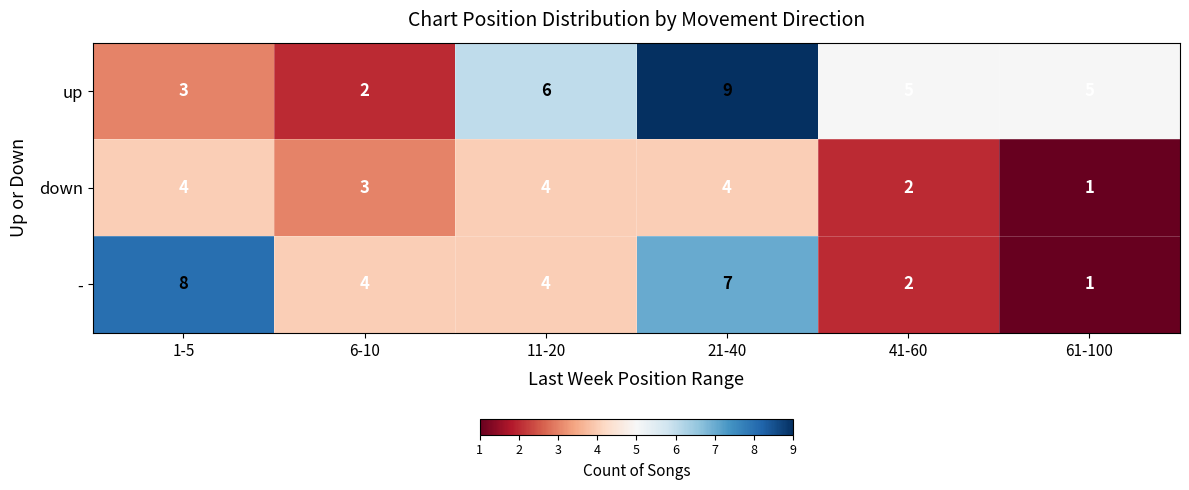

Reading left to right, extract all data points from this chart.

up: 3	2	6	9	5	5
down: 4	3	4	4	2	1
-: 8	4	4	7	2	1